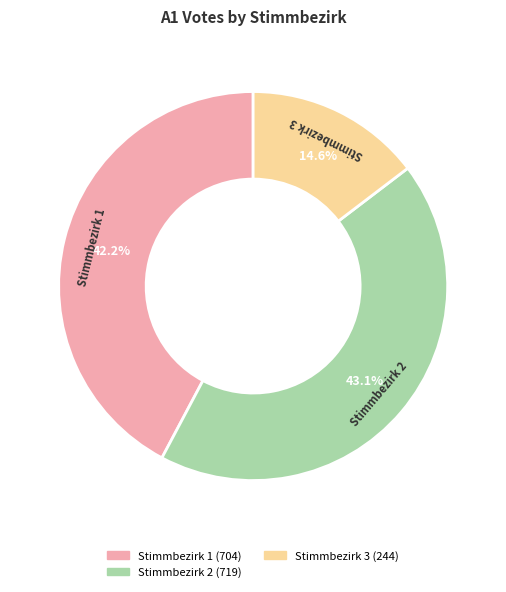

How many segments does this pie chart have?

3